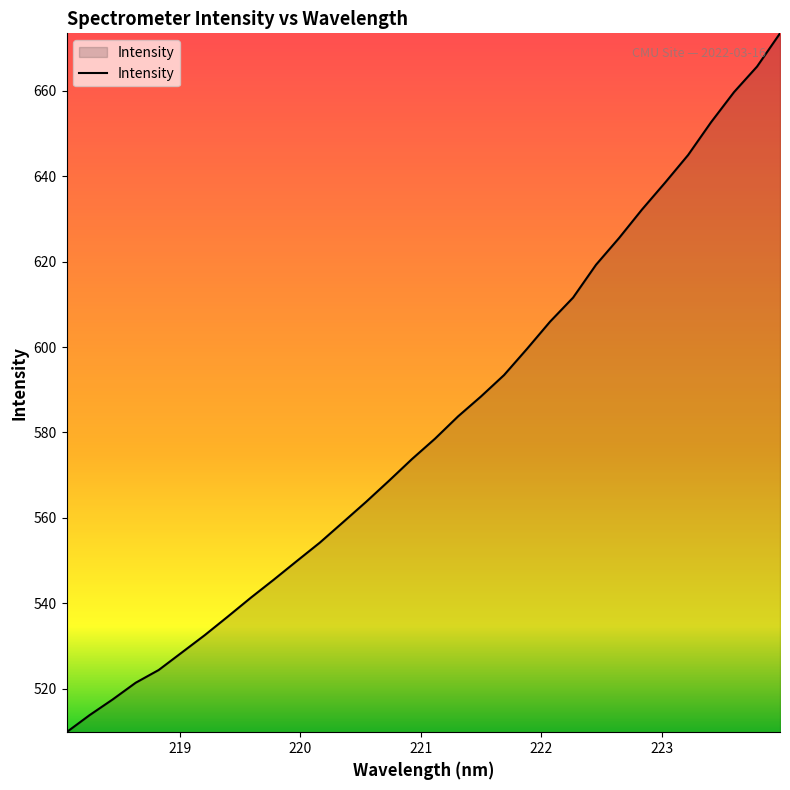

How many series are shown in this chart?

1